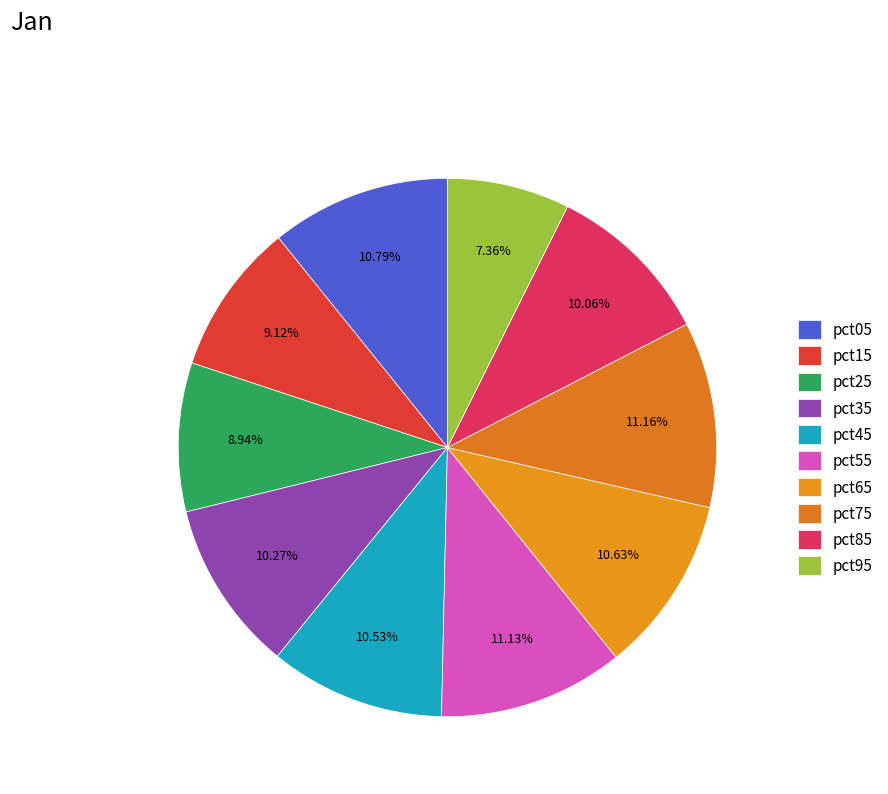

To the nearest percent, what is the difference between the pct65 and pct85 slice percentages?

1%